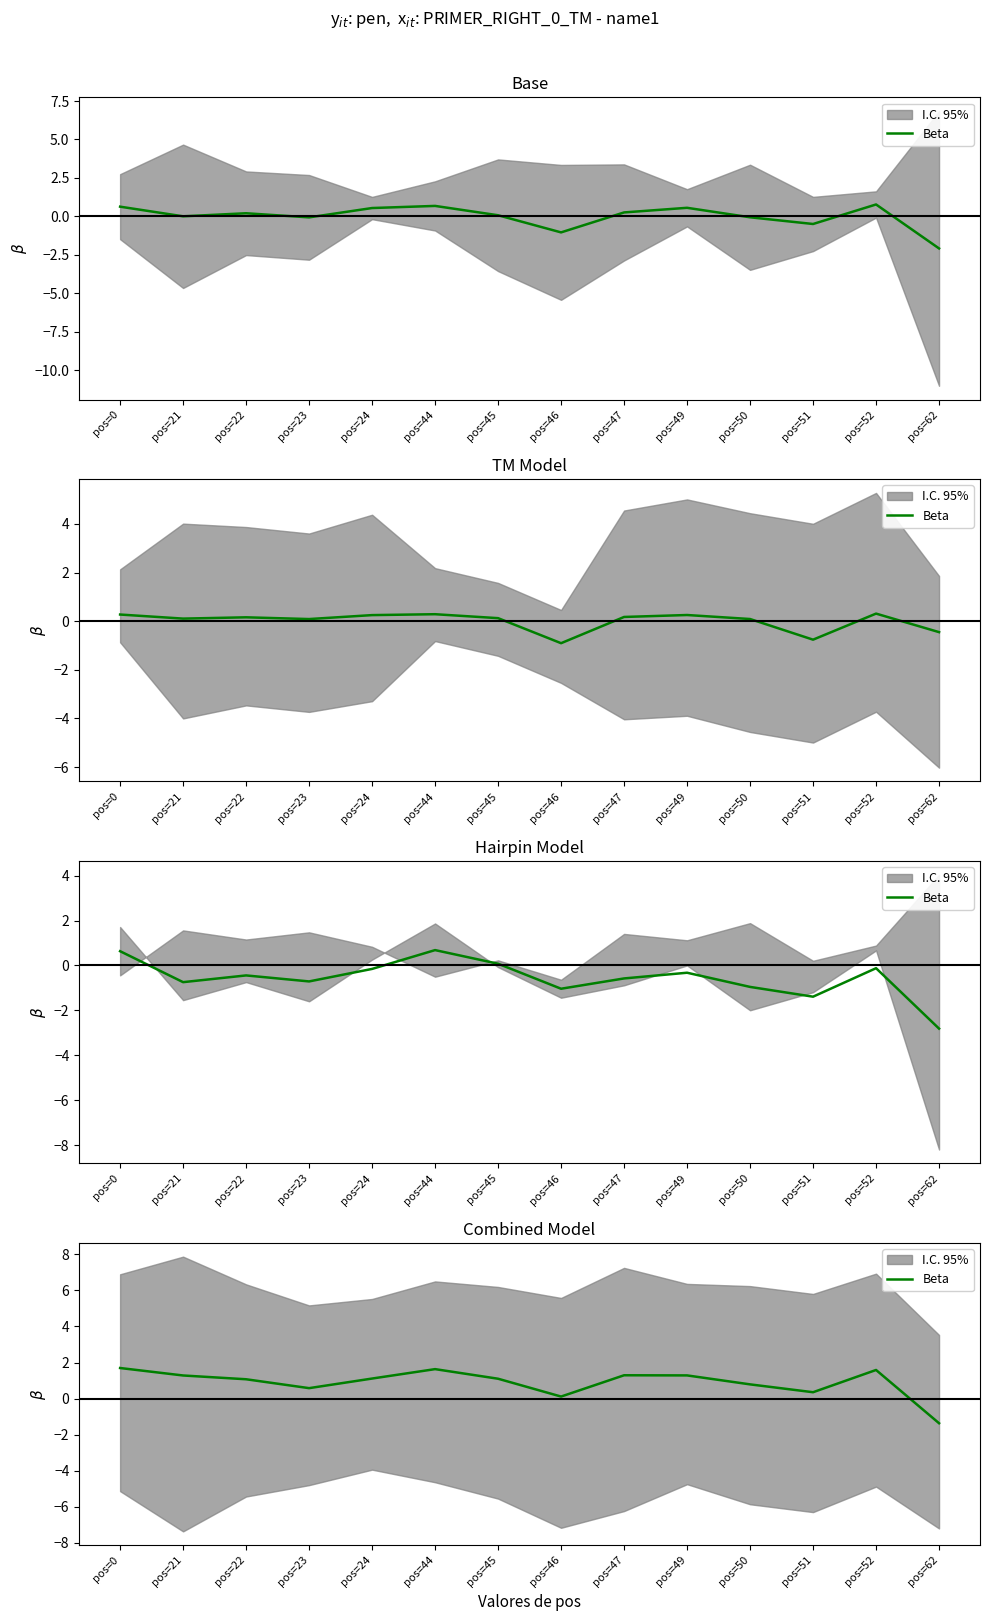

Which has a higher value, pos=44 or pos=50?

pos=44